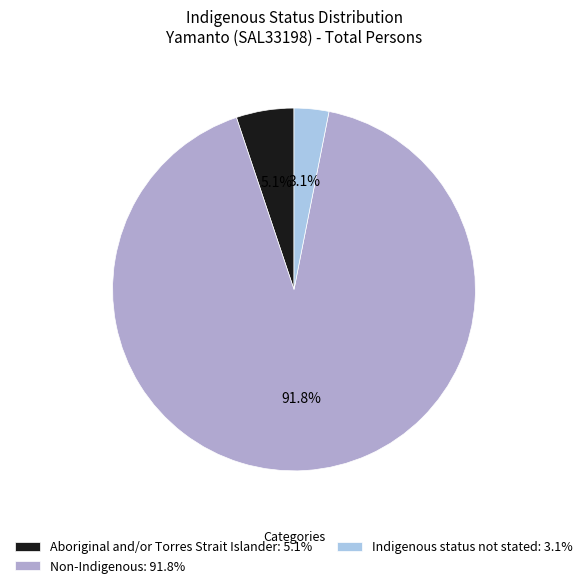

Rank the categories by value from highest to lowest.

Non-Indigenous, Aboriginal and/or Torres Strait Islander, Indigenous status not stated